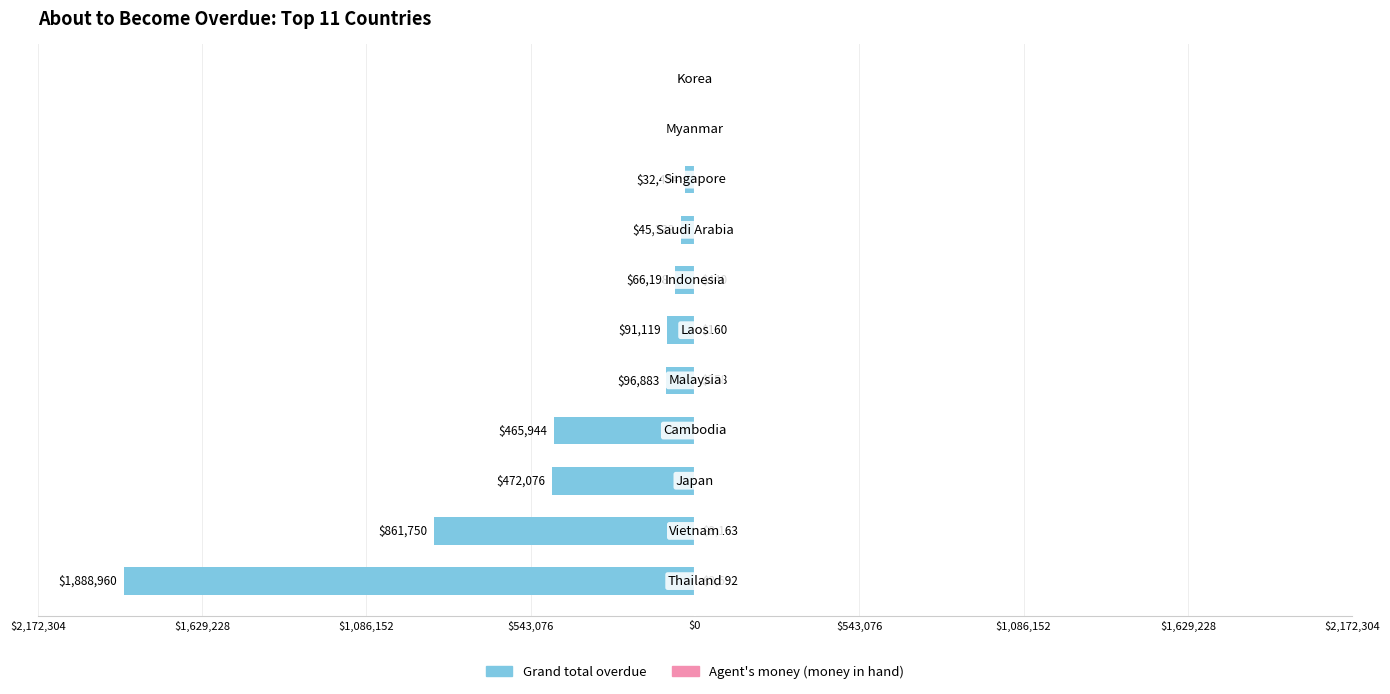

How many values in the Grand total overdue series are below -91119?

5